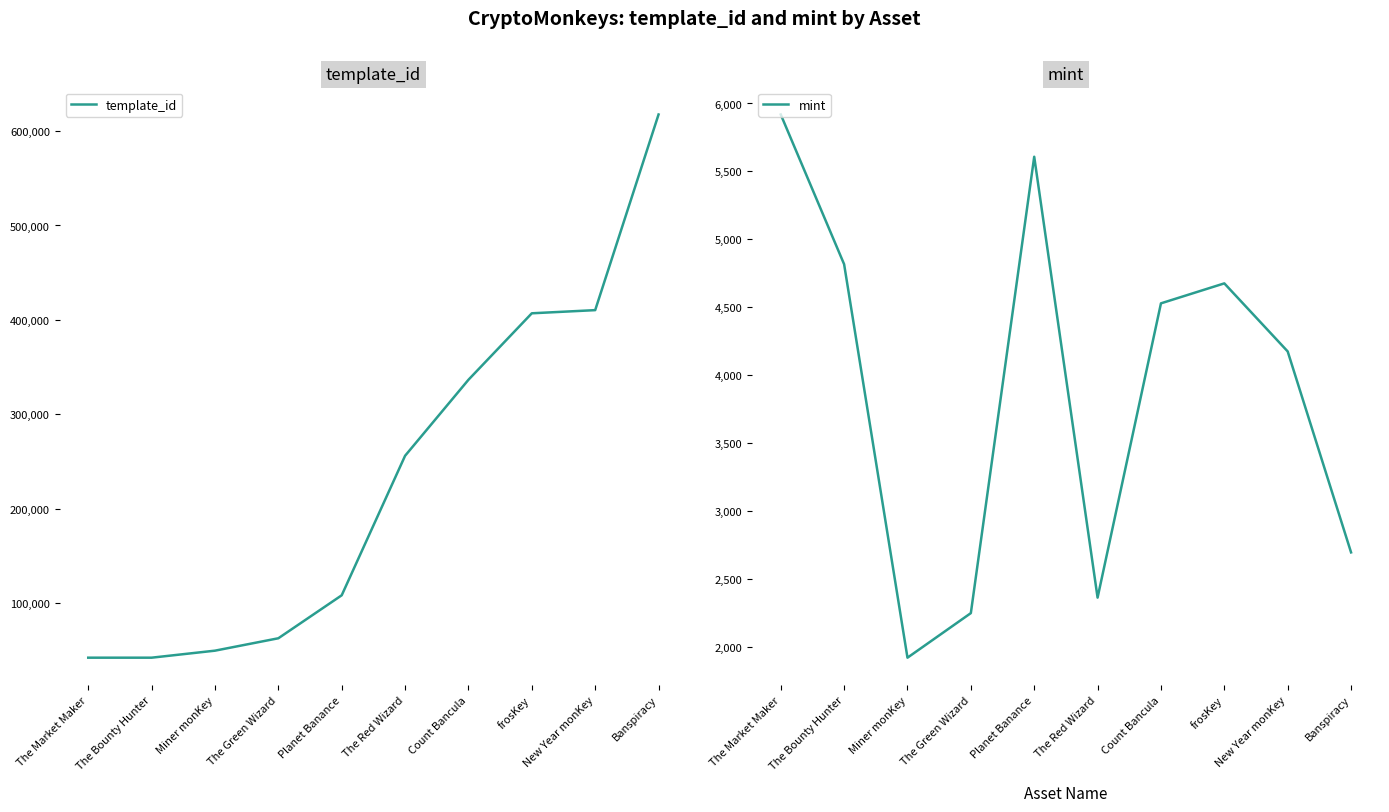

True or false: template_id has a value of 108484 at Planet Banance.

True